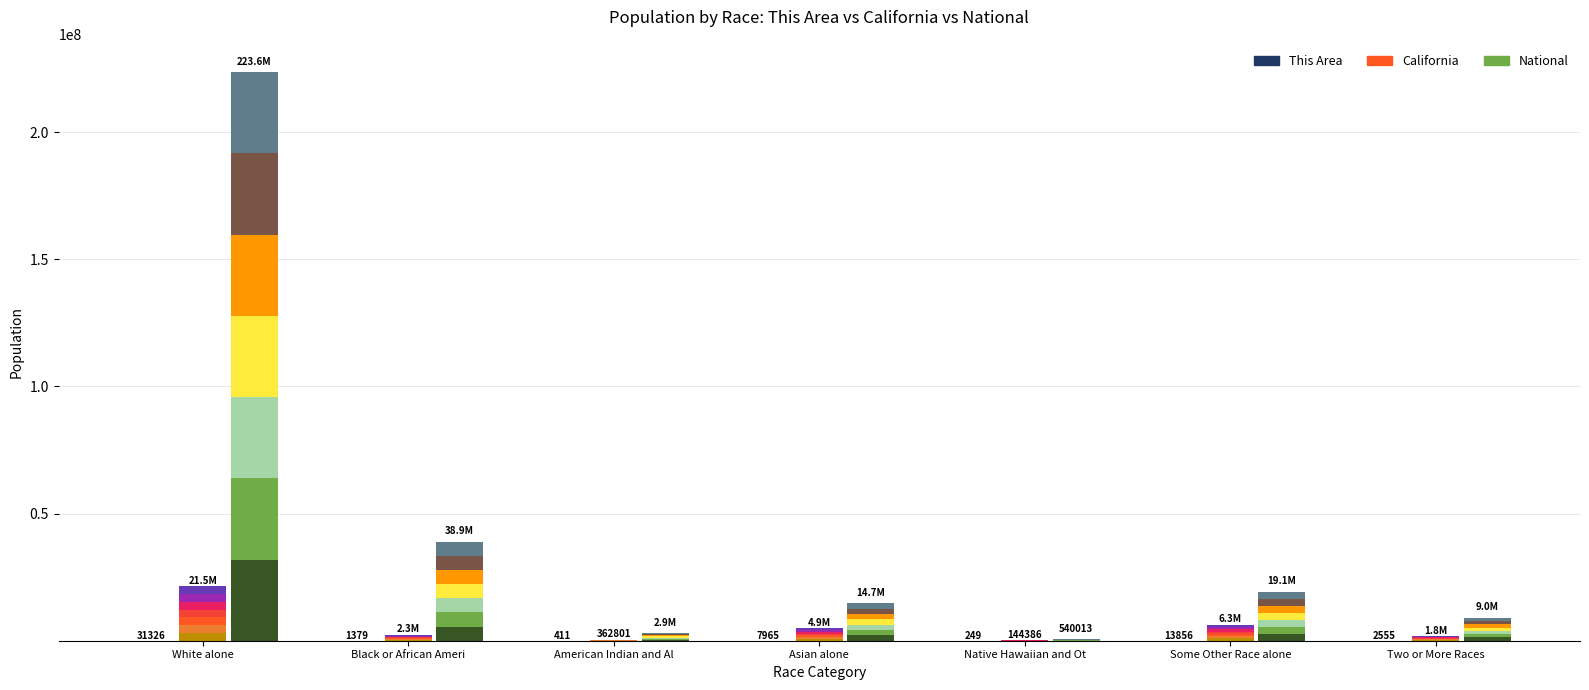

What is the sum of all California seg0 values?

5321989